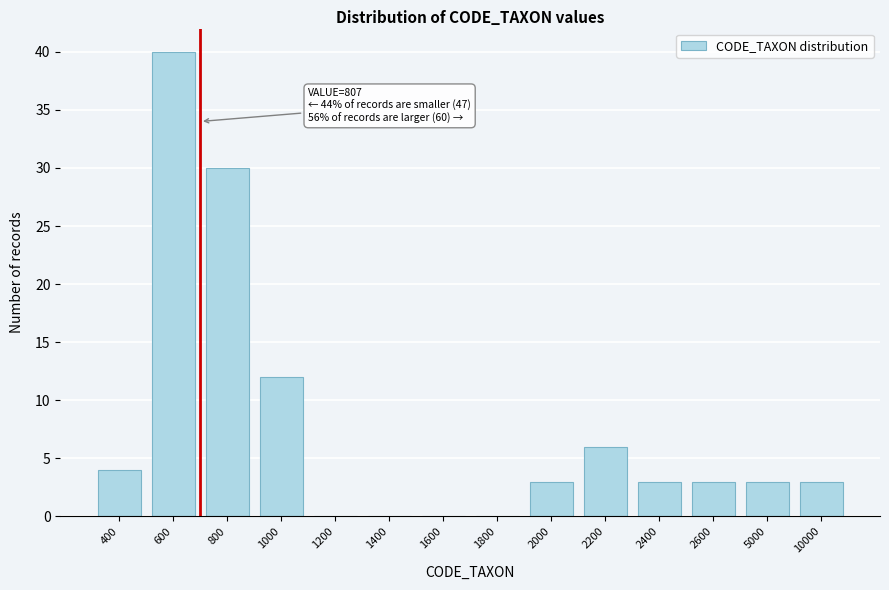

Reading right to left, transcribe all the data shown in this chart.

10000=3	5000=3	2600=3	2400=3	2200=6	2000=3	1800=0	1600=0	1400=0	1200=0	1000=12	800=30	600=40	400=4